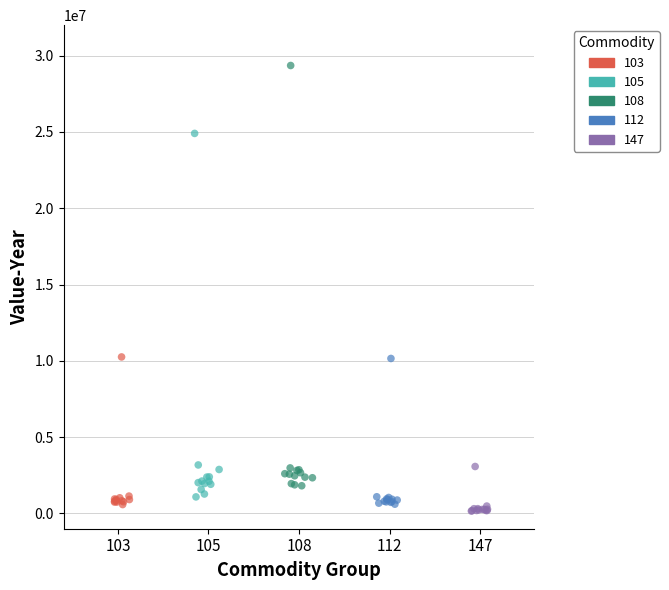

Which series contains the lowest Y value?

147